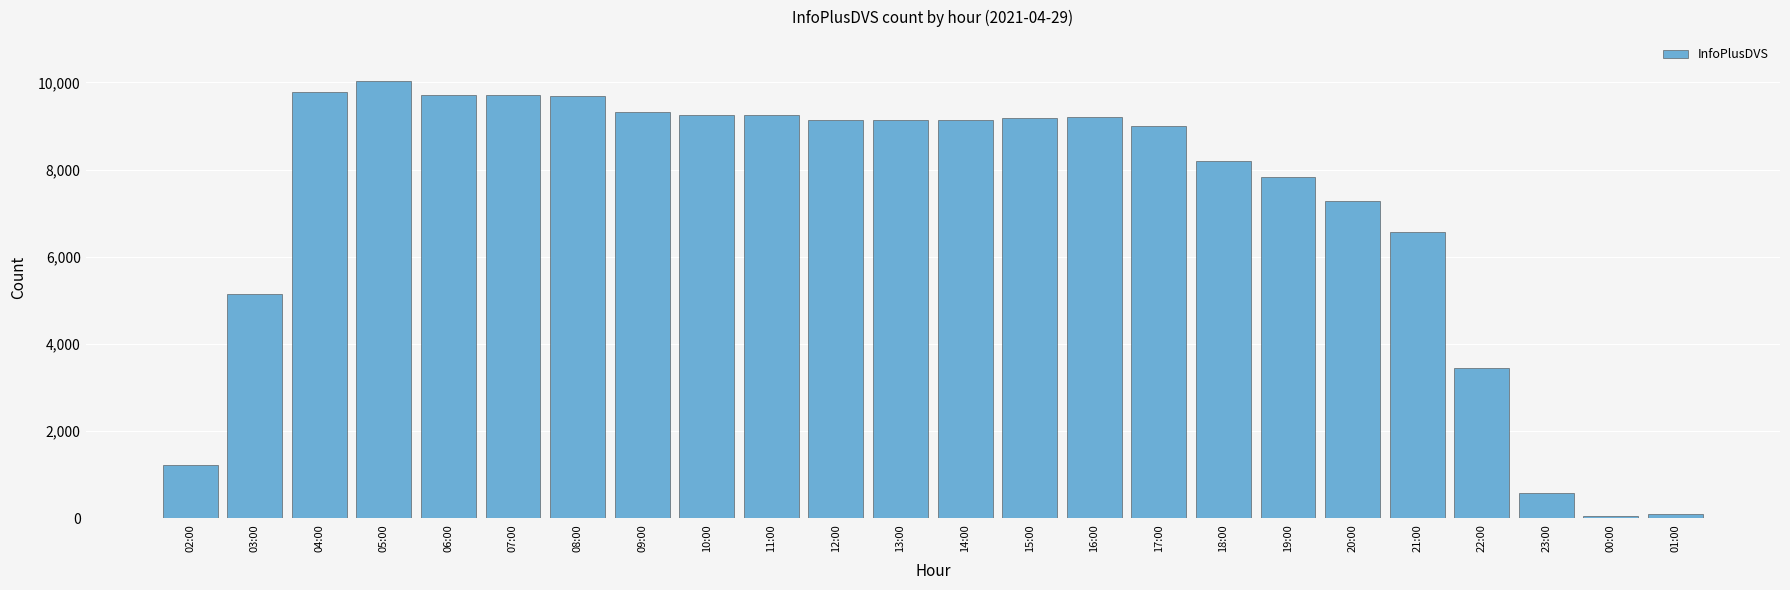

Where is the data nearest to the value 5045?

03:00